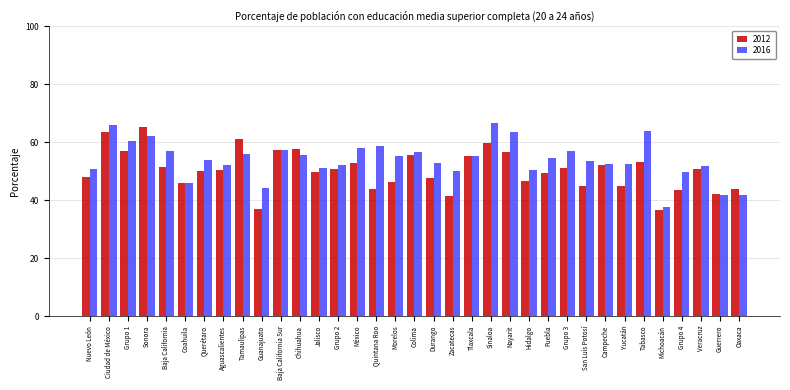

The value of 2012 at Tlaxcala is 32.4. True or false?

False